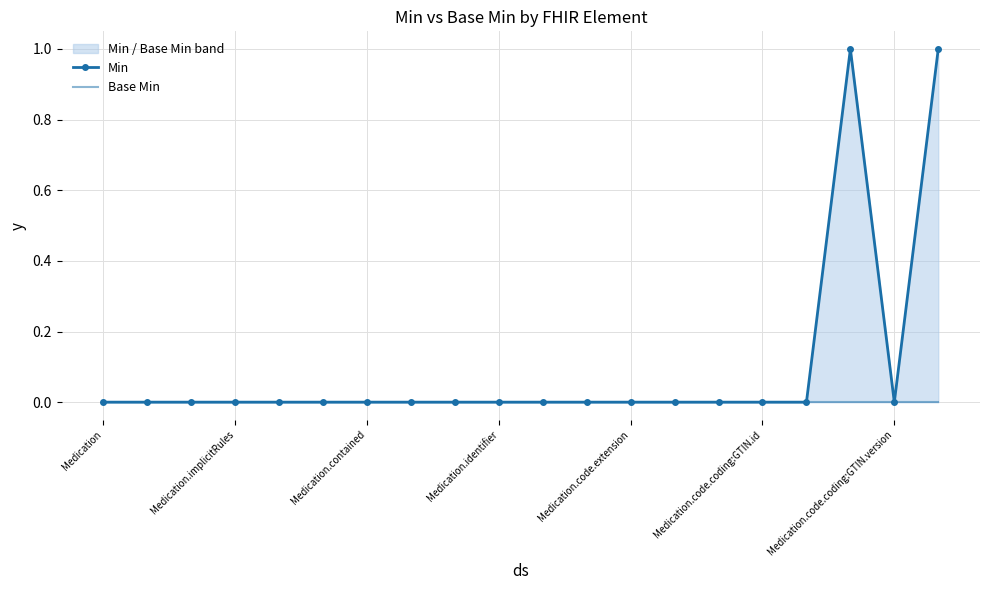

How many categories are shown in the chart?

20